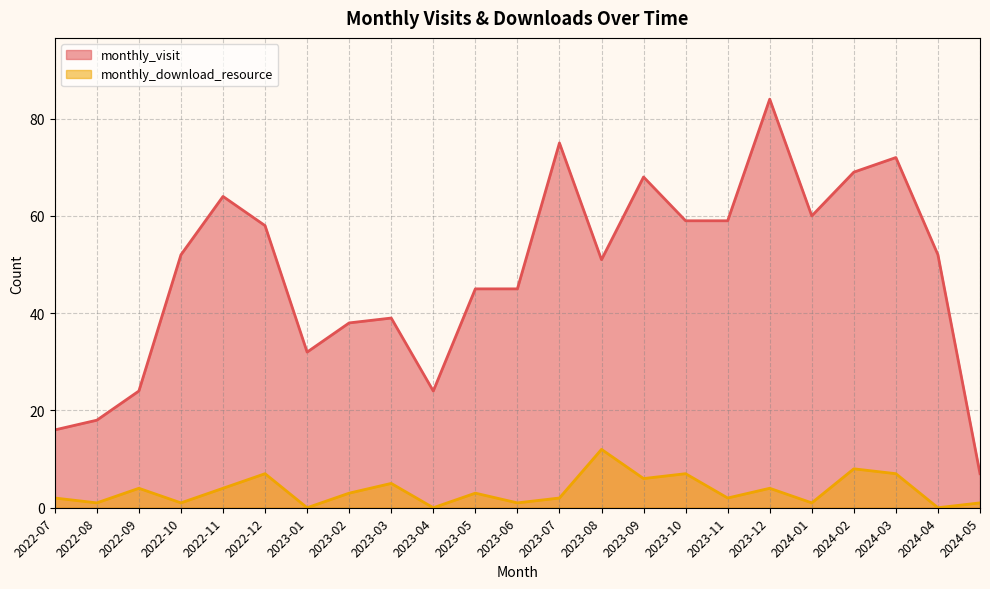

At how many categories does at least one series exceed 80?

1